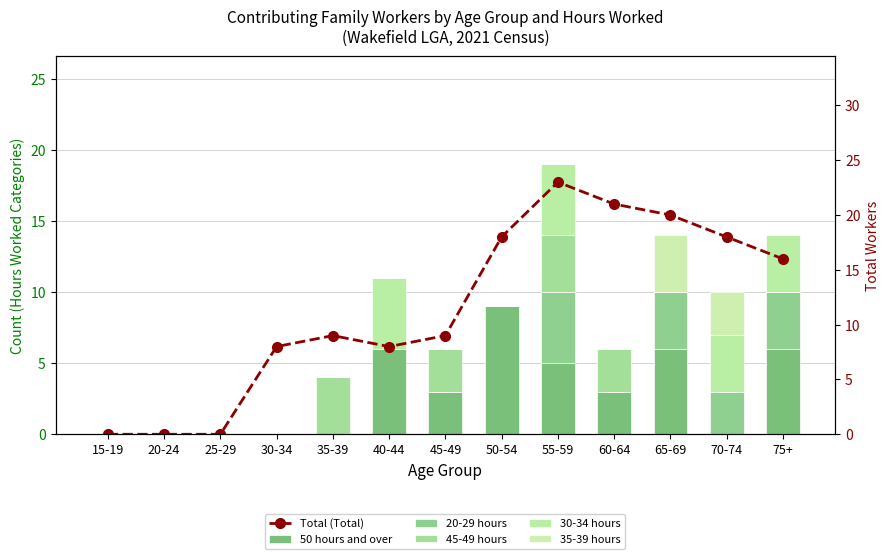

Which series changed the most between 40-44 and 50-54?

Total (Total)